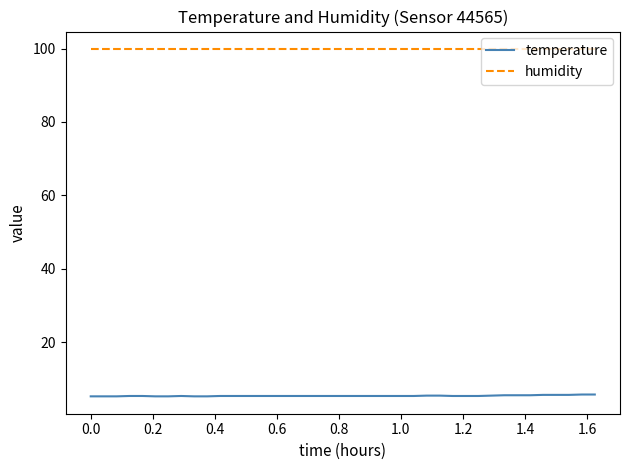

What is the average value of the humidity series?

99.9